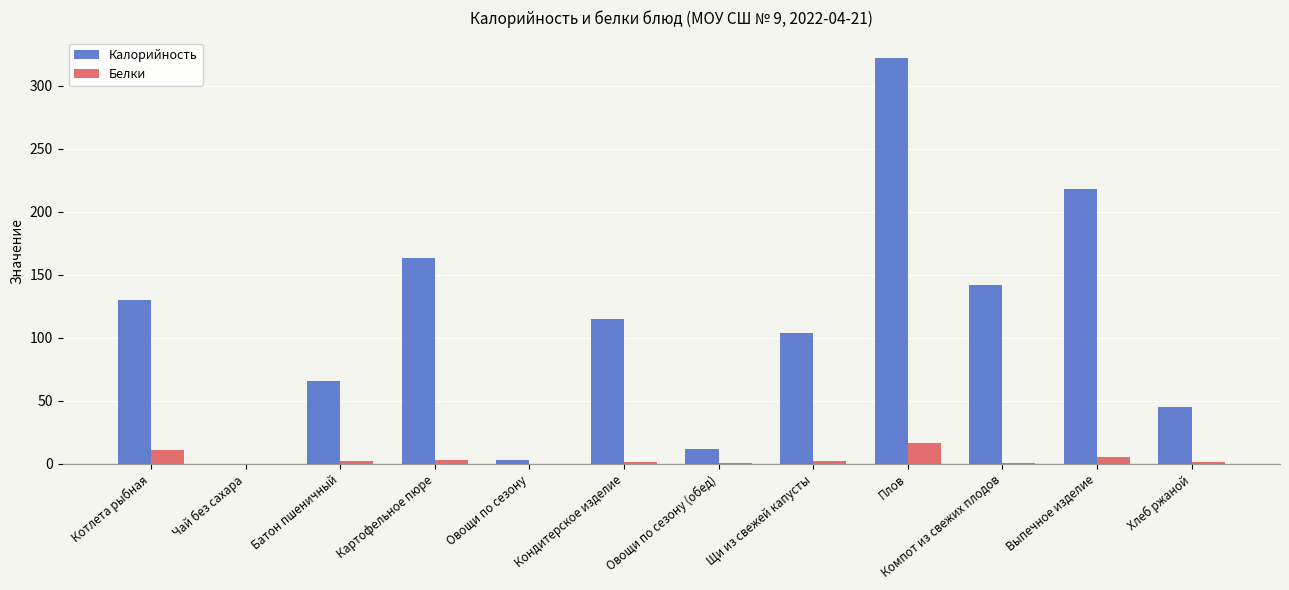

How many data points does each series have?

12